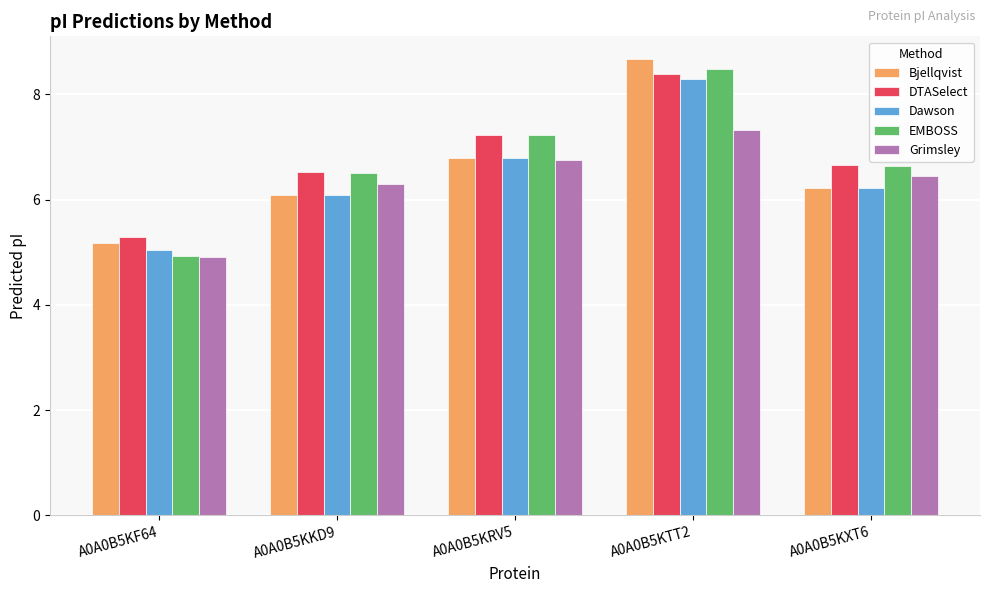

At which category is the sum across all series the highest?

A0A0B5KTT2